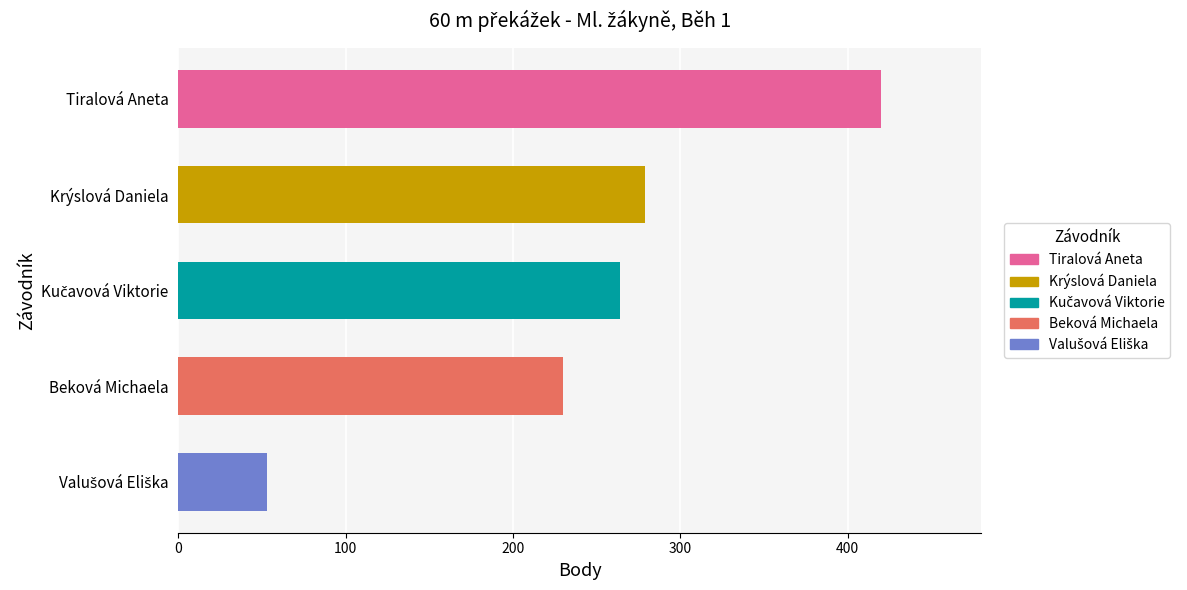

What value does the data have at Krýslová Daniela, to the nearest 5?

280